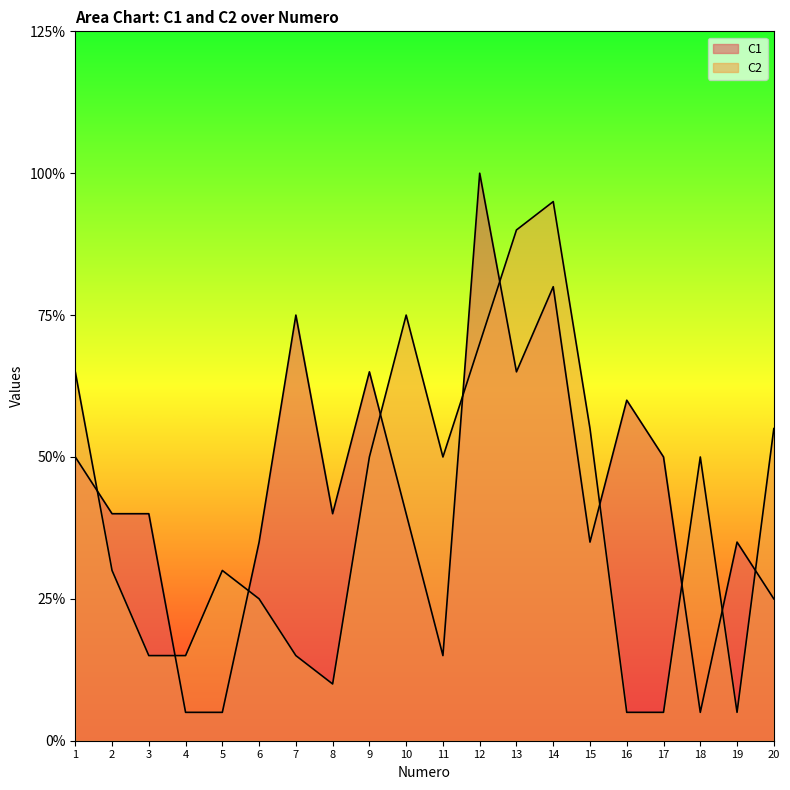

Where is the first local maximum for C2?

5